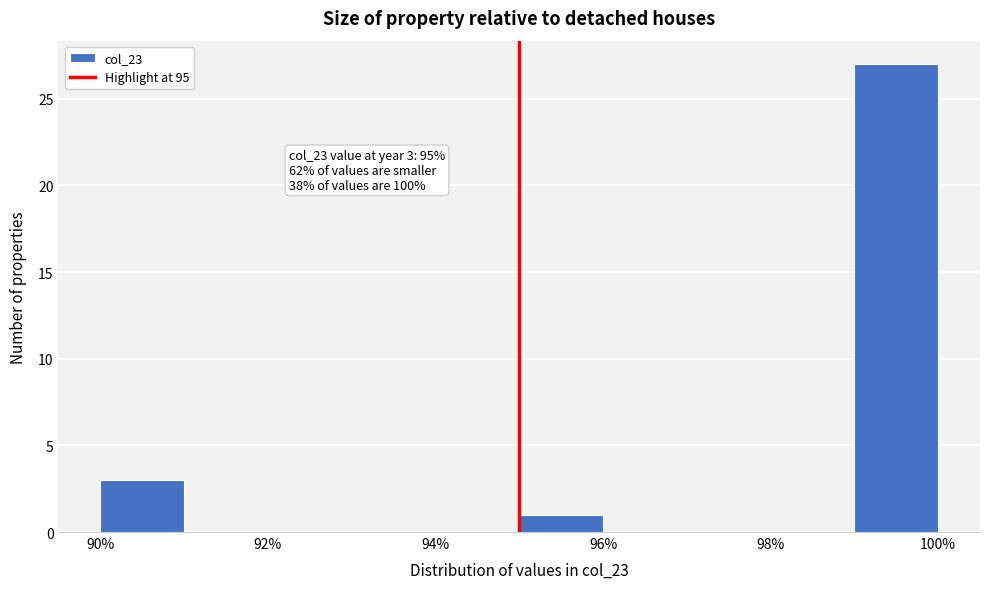

Over which range of the x-axis is the bar tallest?

99 to 100